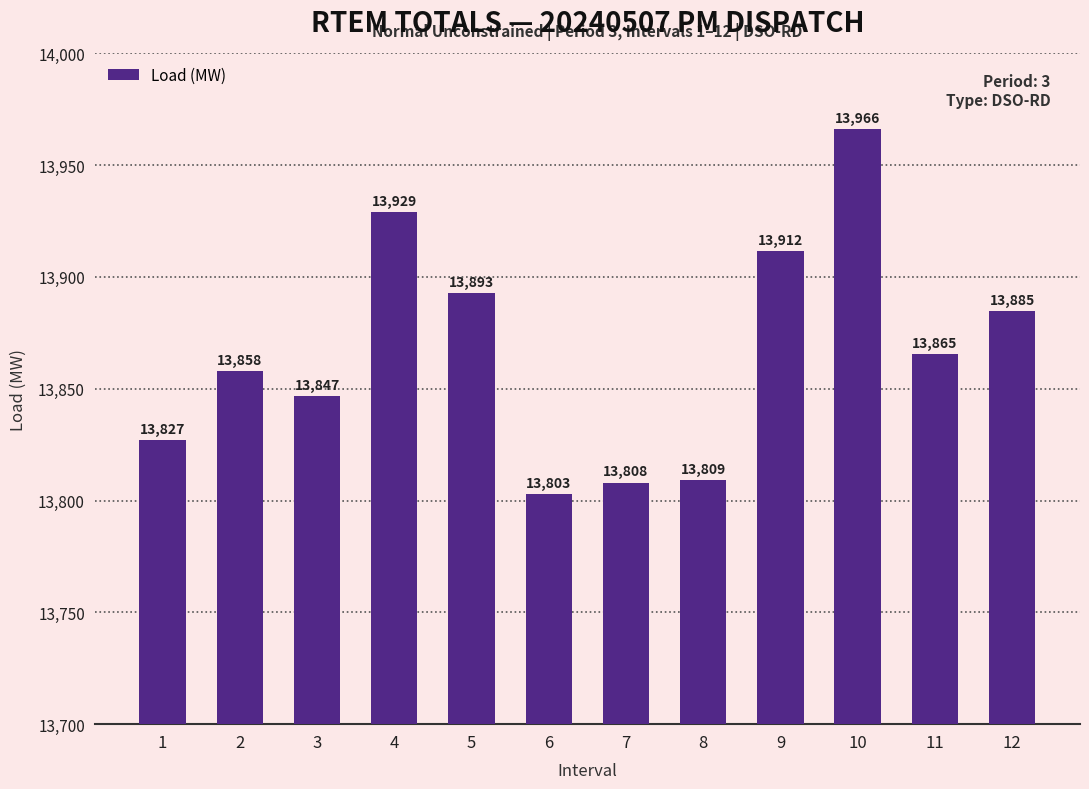

At which category does the chart reach its peak across all series?

10